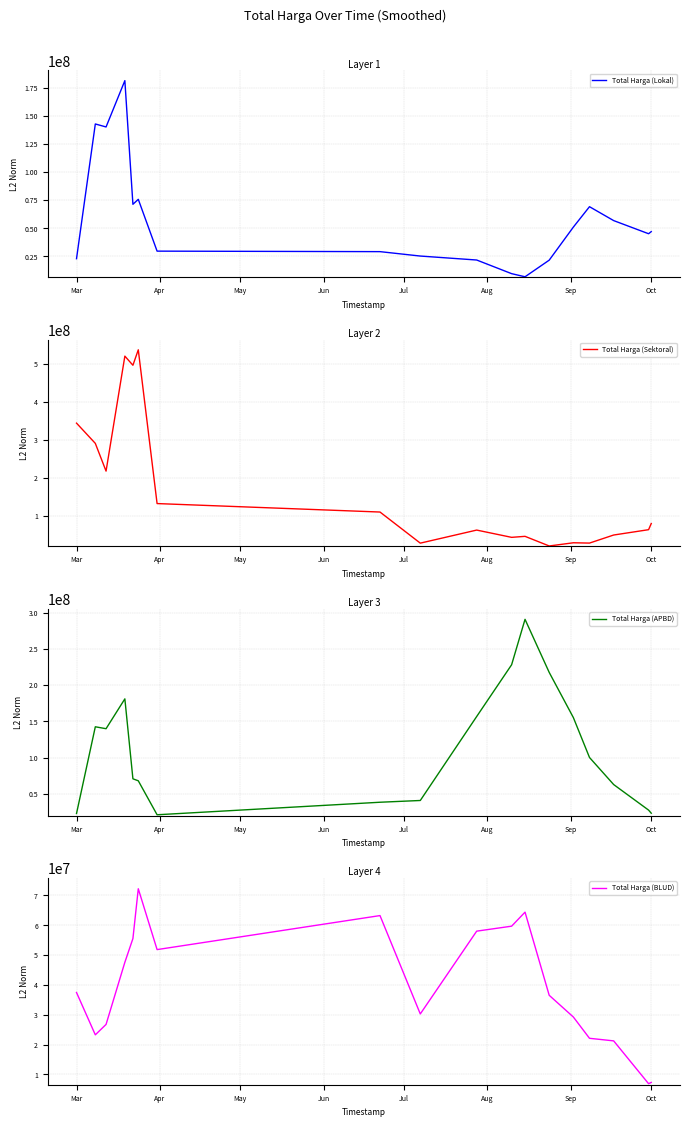

What is the greatest value displayed?

537933383.3